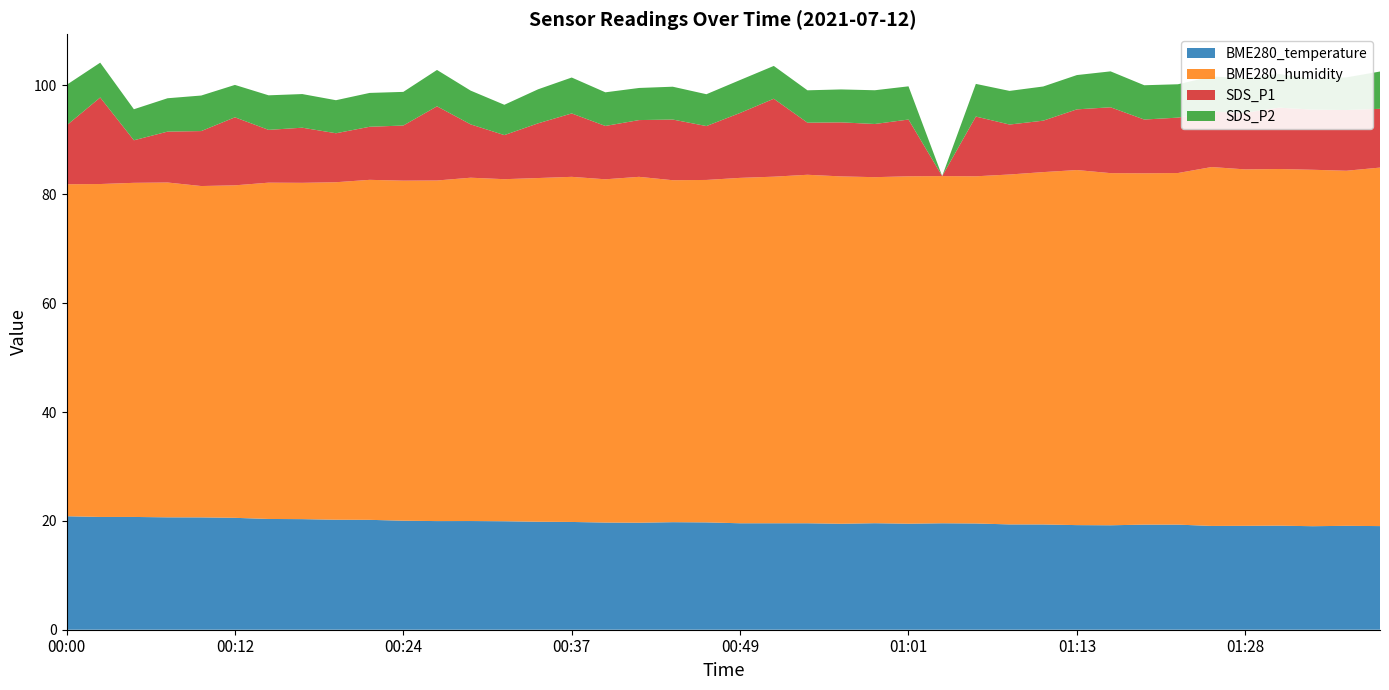

Reading left to right, transcribe all the data shown in this chart.

BME280_temperature: 20.9	20.7	20.7	20.6	20.6	20.6	20.4	20.3	20.2	20.2	20.0	20.0	20.0	19.9	19.8	19.8	19.7	19.7	19.8	19.7	19.6	19.6	19.6	19.5	19.6	19.5	19.6	19.5	19.4	19.3	19.2	19.2	19.3	19.3	19.1	19.1	19.1	19.0	19.1	19.0
BME280_humidity: 61.0	61.2	61.4	61.5	60.9	61.1	61.8	61.8	62.0	62.5	62.5	62.6	63.1	62.9	63.1	63.4	63.1	63.5	62.8	62.9	63.5	63.7	64.0	63.8	63.6	63.8	63.8	63.8	64.3	64.7	65.2	64.7	64.5	64.6	65.9	65.5	65.5	65.5	65.2	65.9
SDS_P1: 10.8	15.9	7.8	9.3	10.1	12.5	9.7	10.1	9.0	9.8	10.1	13.6	9.8	8.1	10.1	11.7	9.8	10.4	11.2	9.9	11.9	14.3	9.6	9.9	9.8	10.4	0.0	11.0	9.2	9.4	11.2	12.1	9.9	10.2	10.2	10.4	11.3	11.1	11.2	10.8
SDS_P2: 7.5	6.4	5.7	6.1	6.5	6.0	6.3	6.2	6.1	6.2	6.2	6.7	6.2	5.6	6.2	6.6	6.2	5.9	6.0	5.8	6.0	6.0	6.0	6.0	6.2	6.1	0.0	6.0	6.2	6.3	6.3	6.6	6.3	6.1	6.5	6.3	6.2	5.7	6.0	6.8